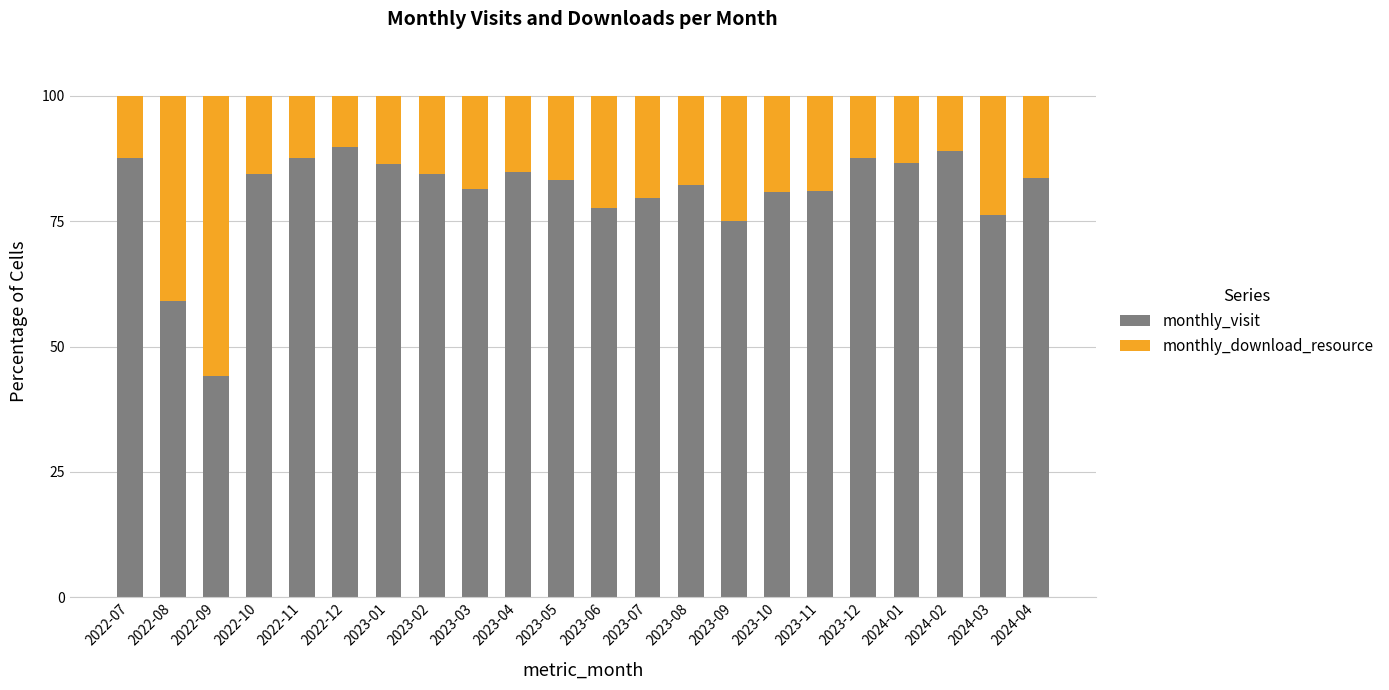

What is the total value across all series at 2023-08?

100.0